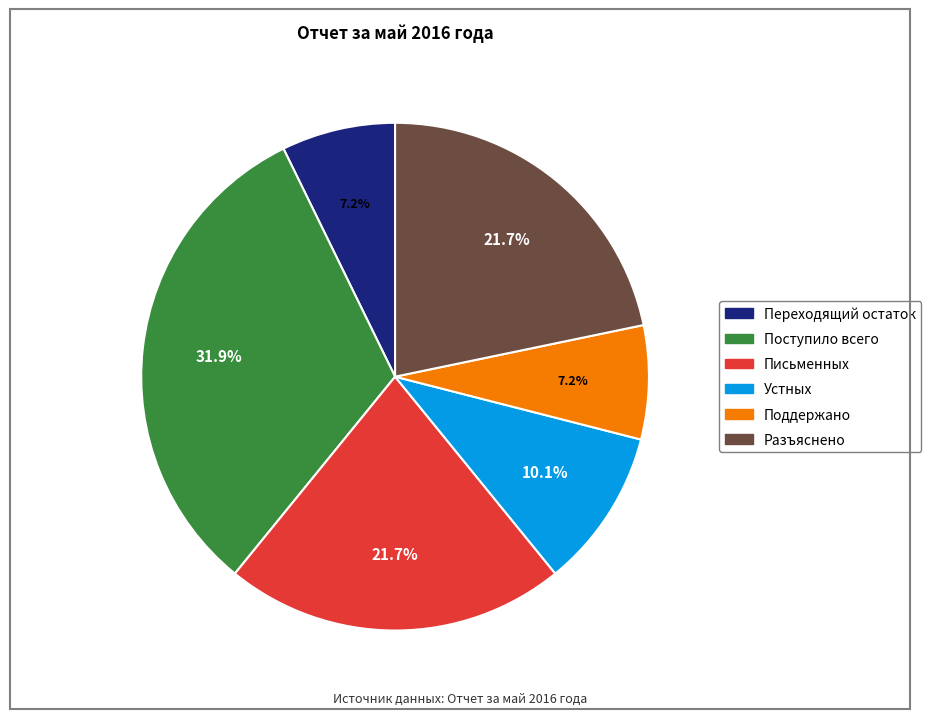

Combined, what portion of the pie is Разъяснено and Поддержано?

29.0%